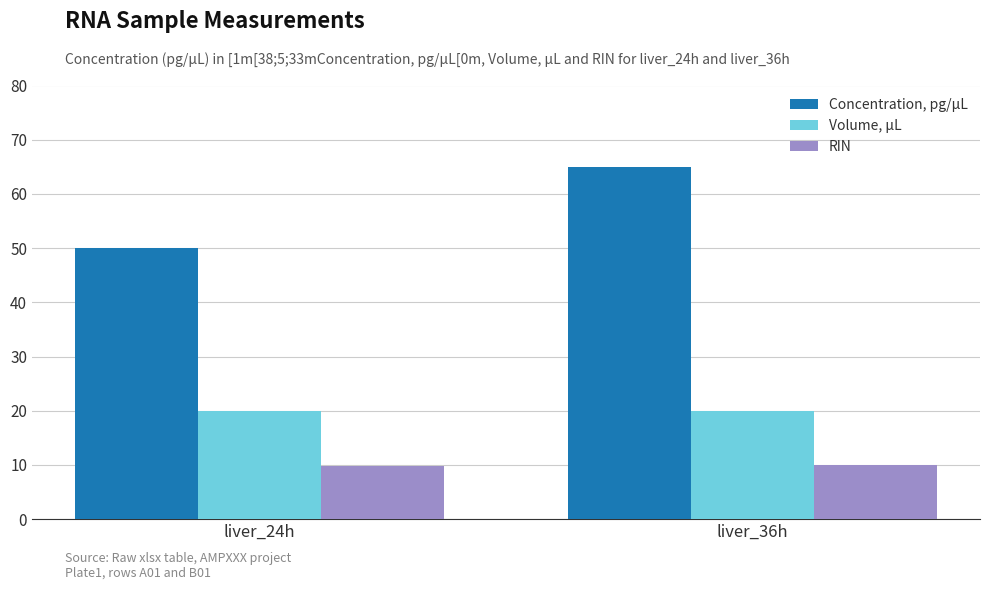

What position from the right is liver_24h?

2